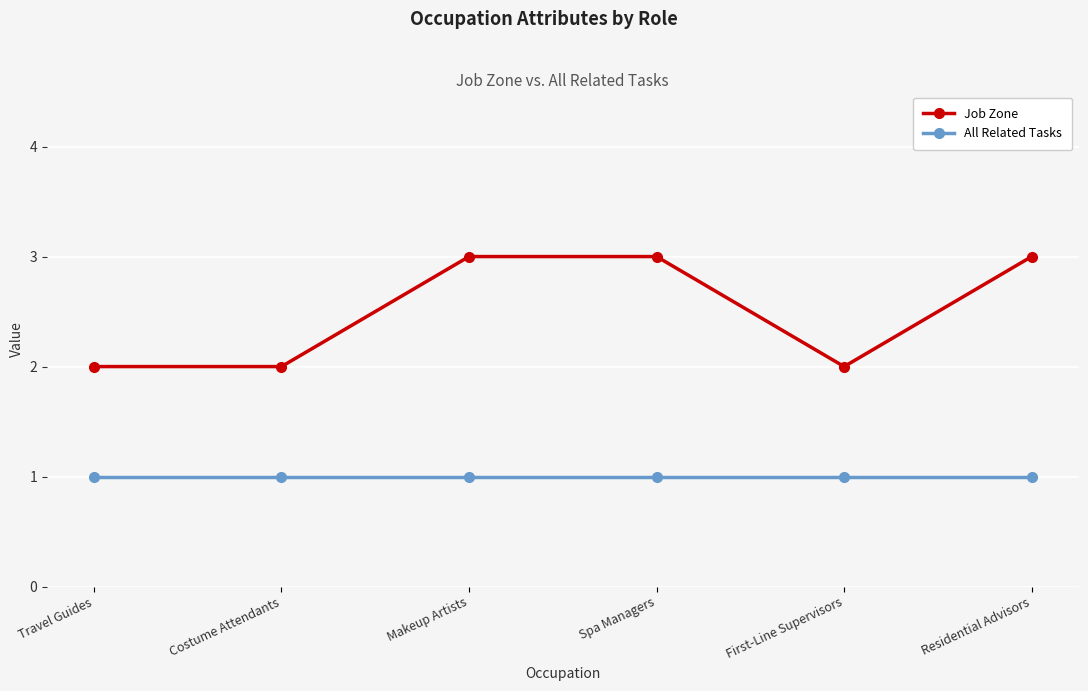

Rank the series by their maximum value, from lowest to highest.

All Related Tasks, Job Zone